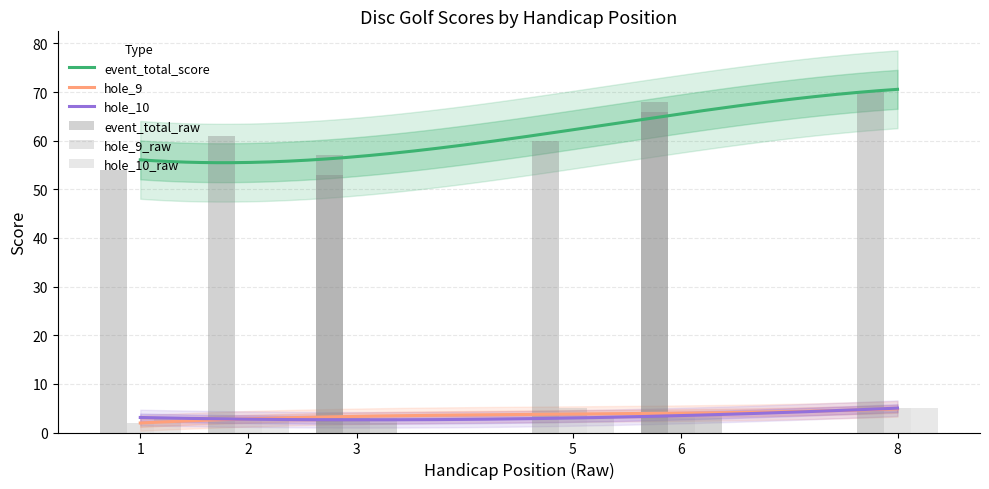

What is the lowest value of the event_total_score series?

55.5